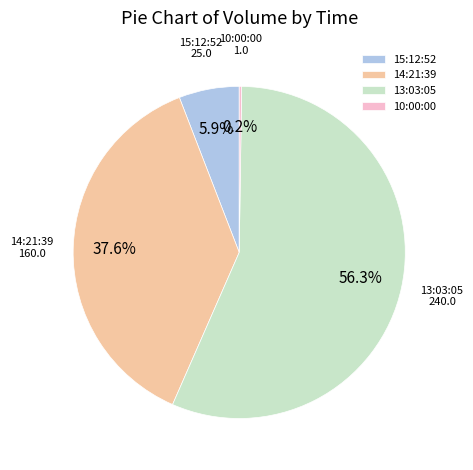

Which slice is the largest?

13:03:05